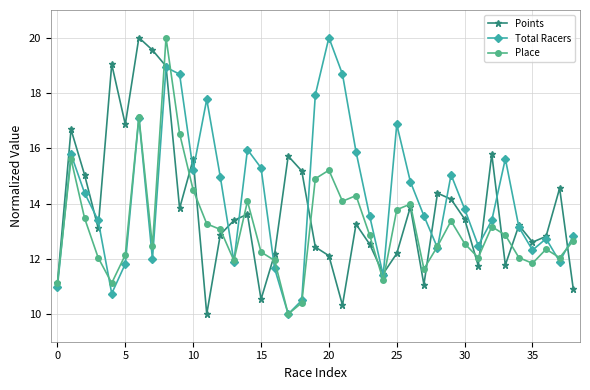

How many lines are shown in the chart?

3